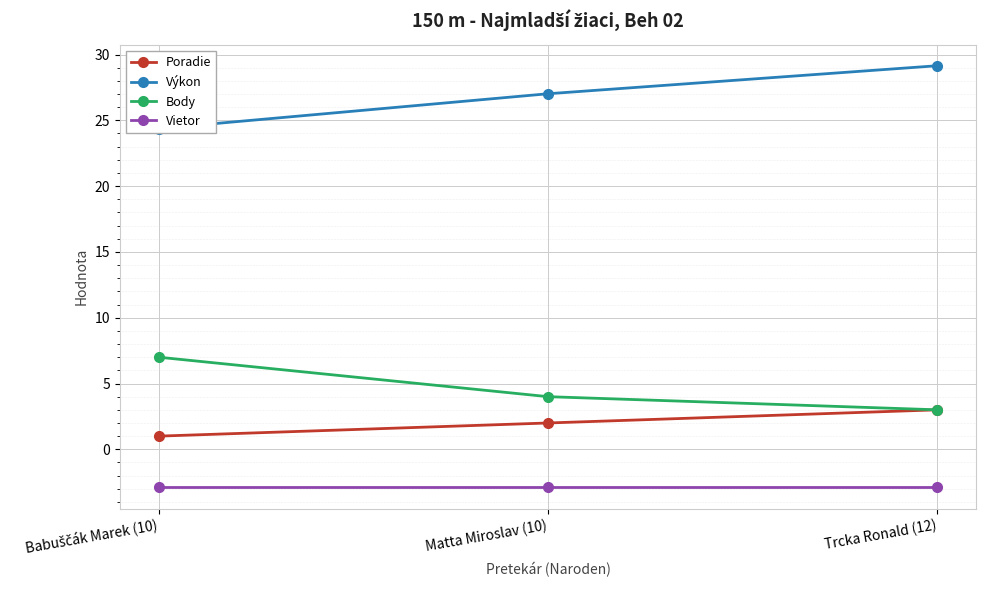

Rank the series at Trcka Ronald (12) from lowest to highest value.

Vietor, Poradie, Body, Výkon